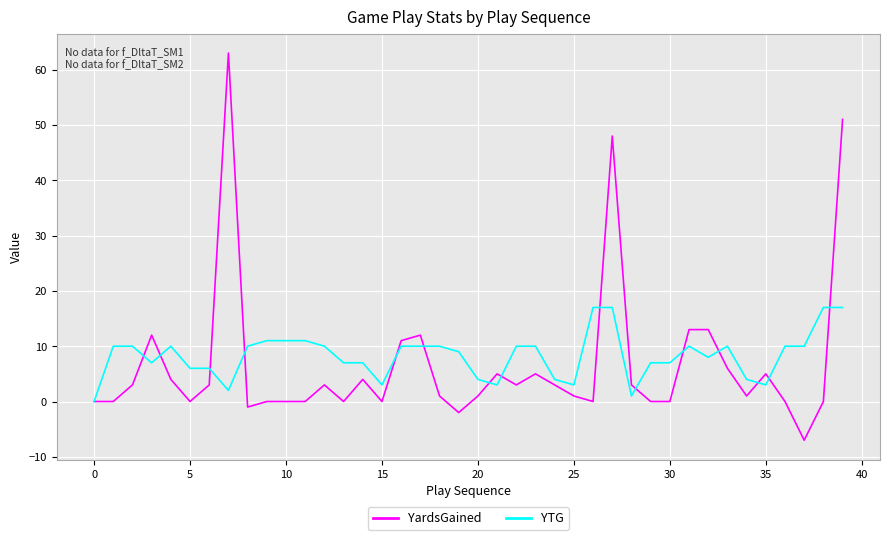

List the series in order of their peak value, highest first.

YardsGained, YTG